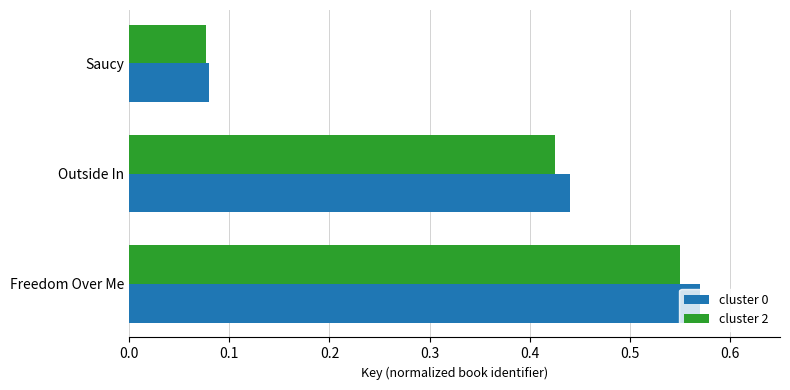

The cluster 2 series shows 0.0 at Saucy. True or false?

False